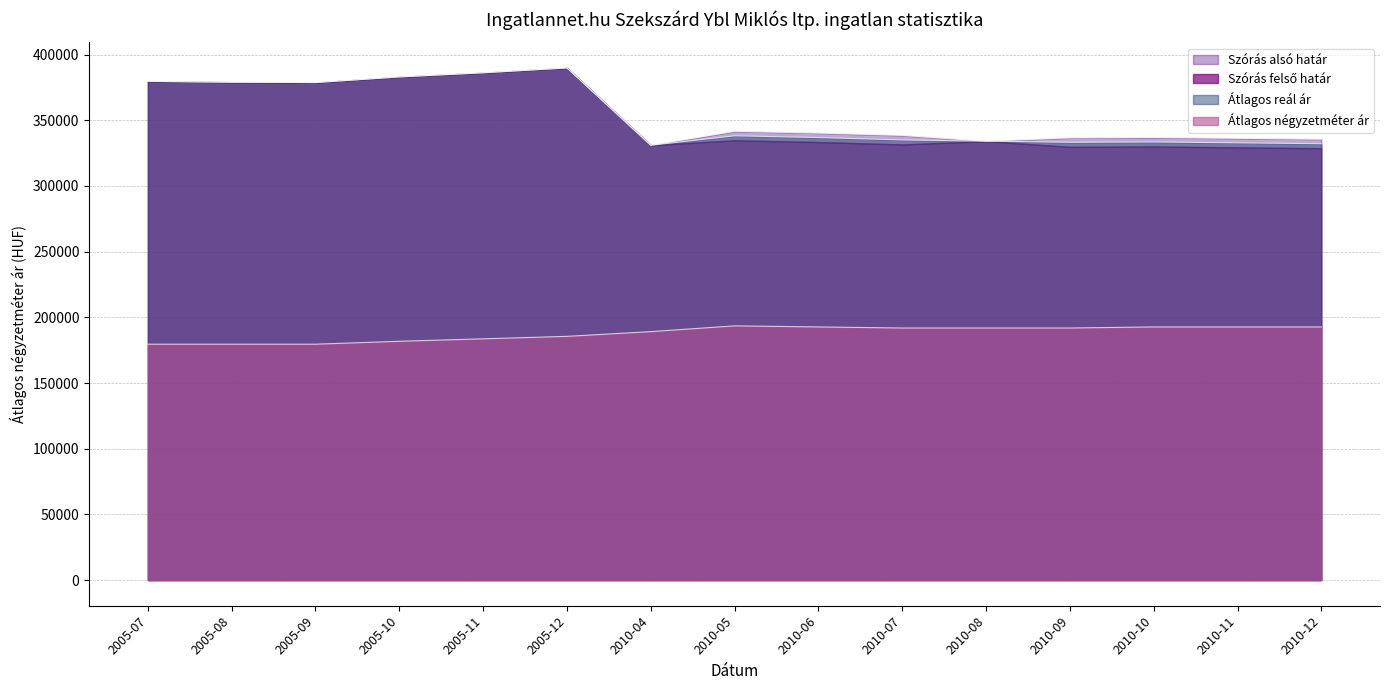

Which series has the largest total across all categories?

Szórás felső határ